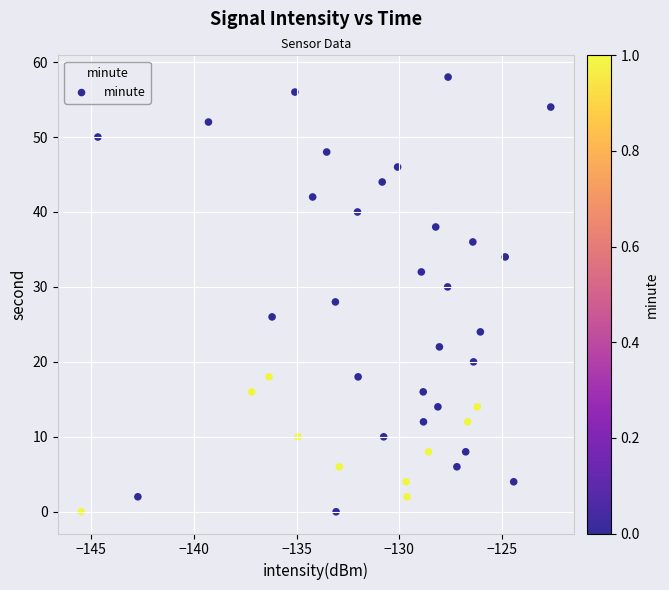

What is the range of Y values (max minus min)?

58